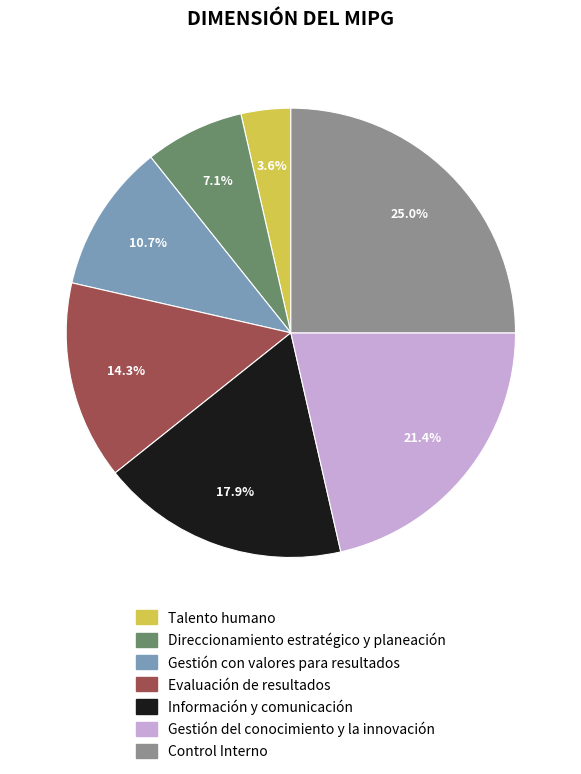

Combined, do Información y comunicación and Talento humano account for over 50%?

No